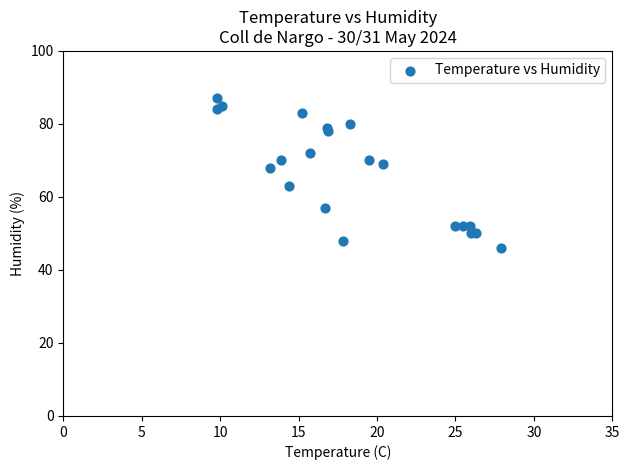

What Y value in the scatter plot is closest to 66?

68